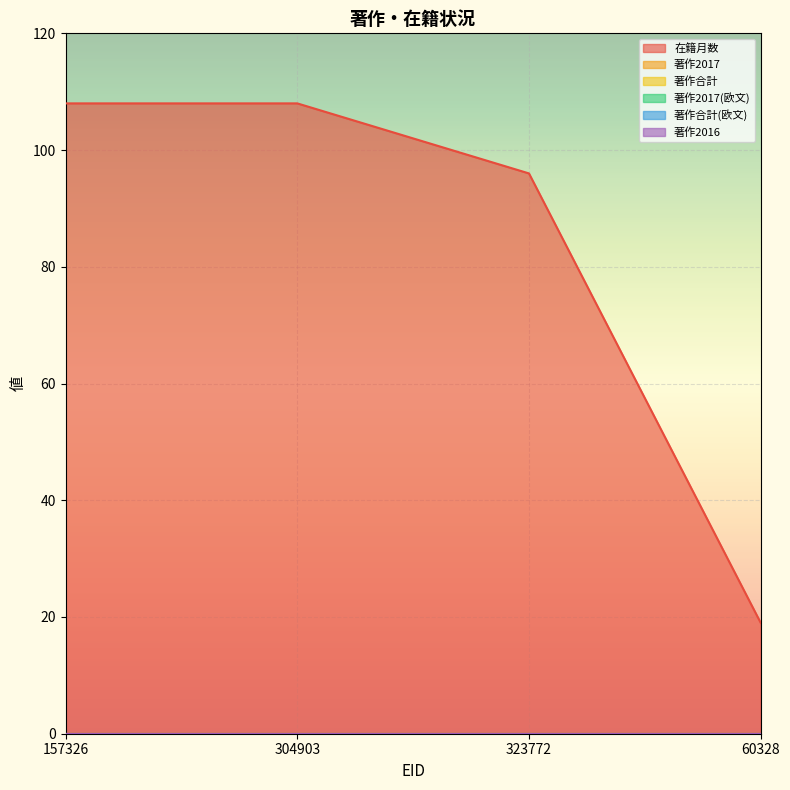

What is the maximum value shown in the chart?

108